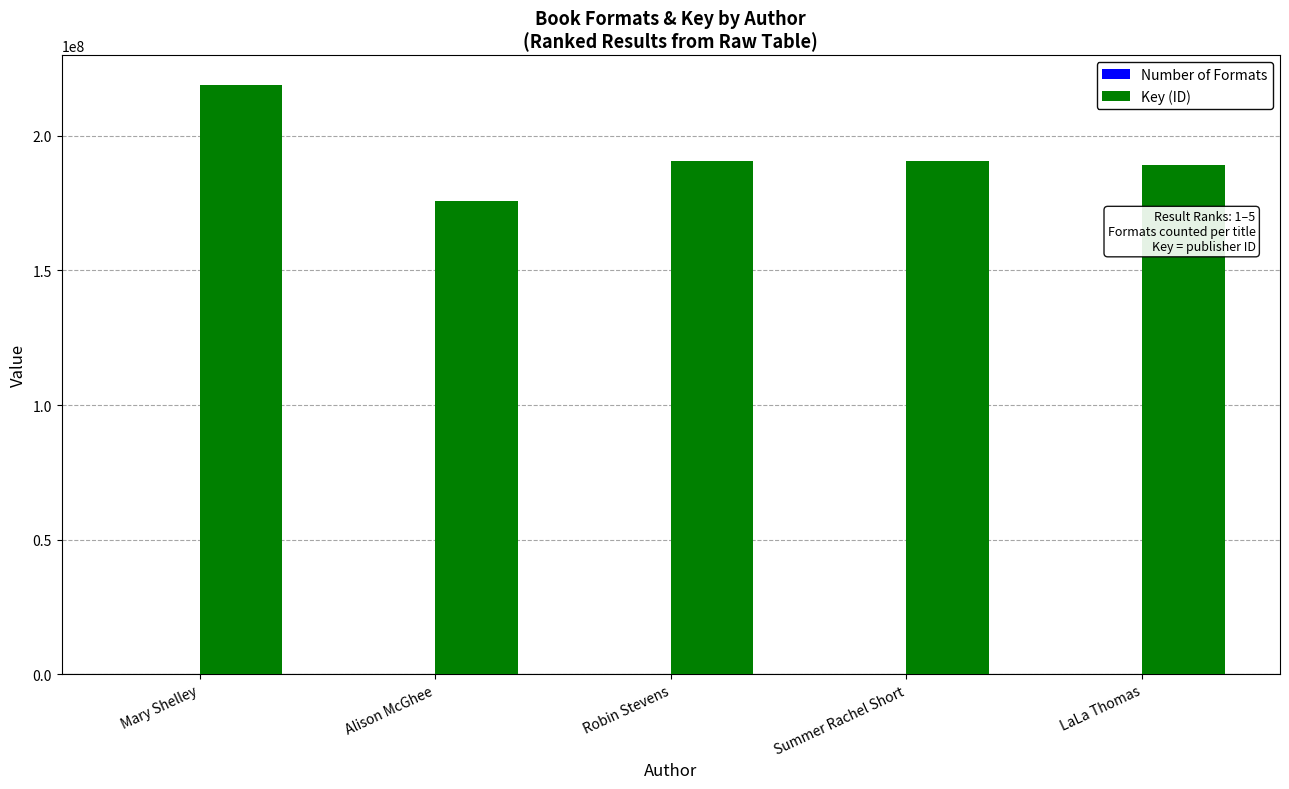

Which series has the largest total across all categories?

Key (ID)